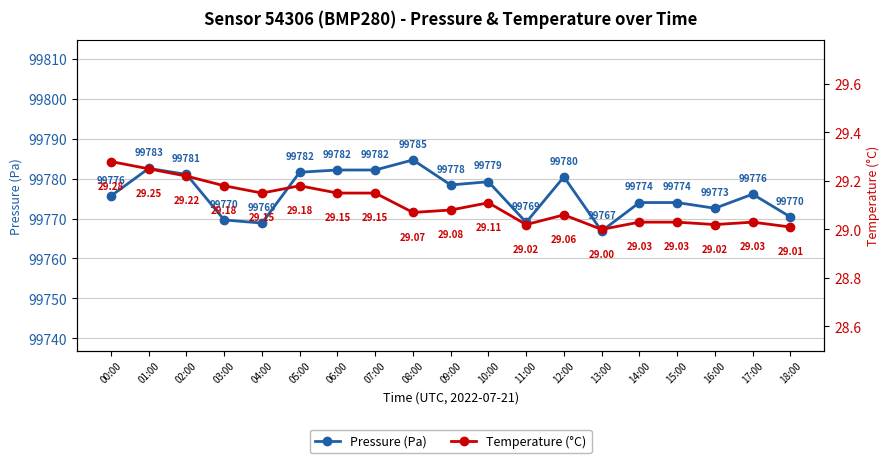

At how many categories does at least one series exceed 11018?

19